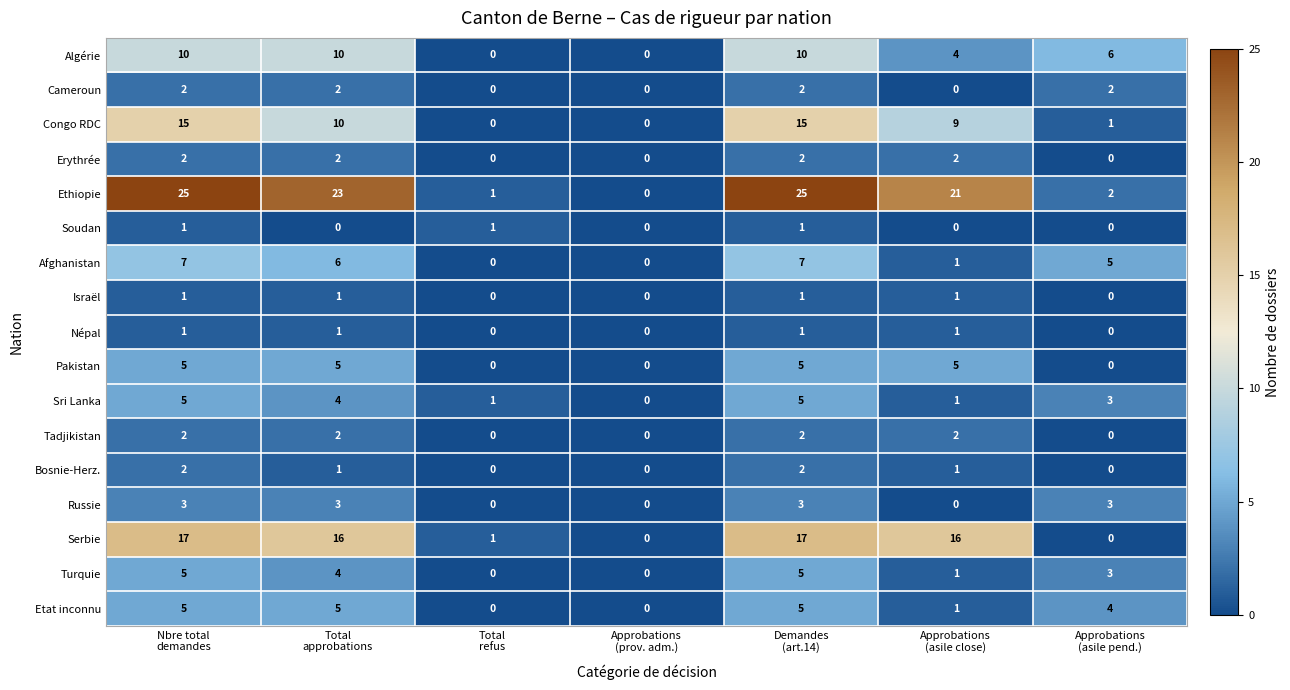

How many Etat inconnu values are between 0 and 5?

7